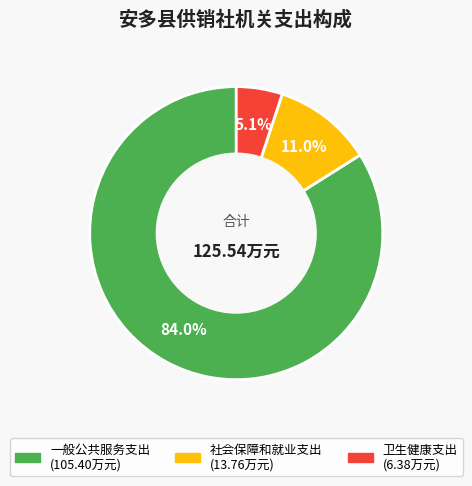

Approximately how many times larger is the value at 卫生健康支出 compared to 一般公共服务支出?

0.1